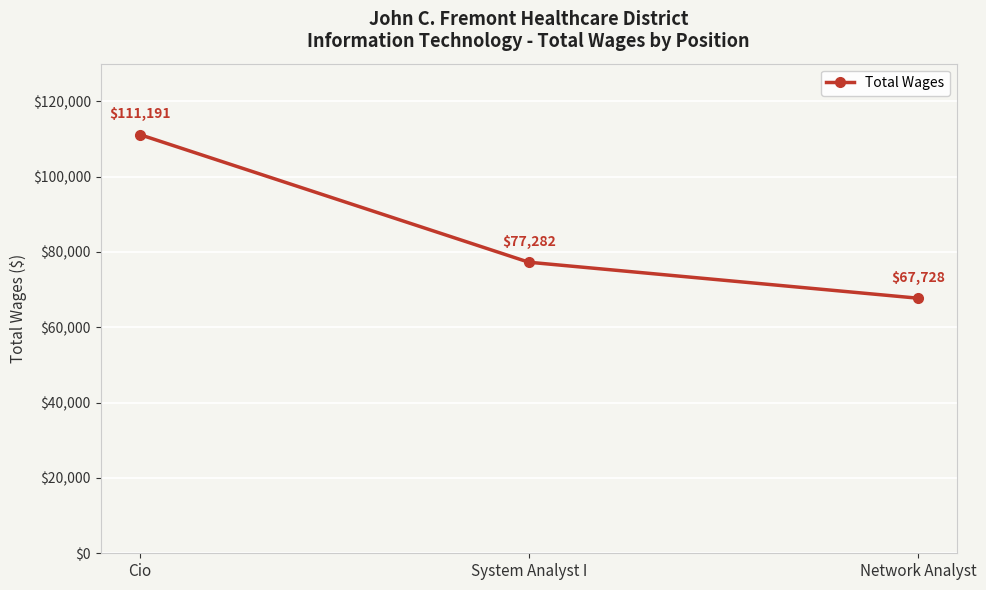

What is the sum of the values at System Analyst I and Cio?

188473